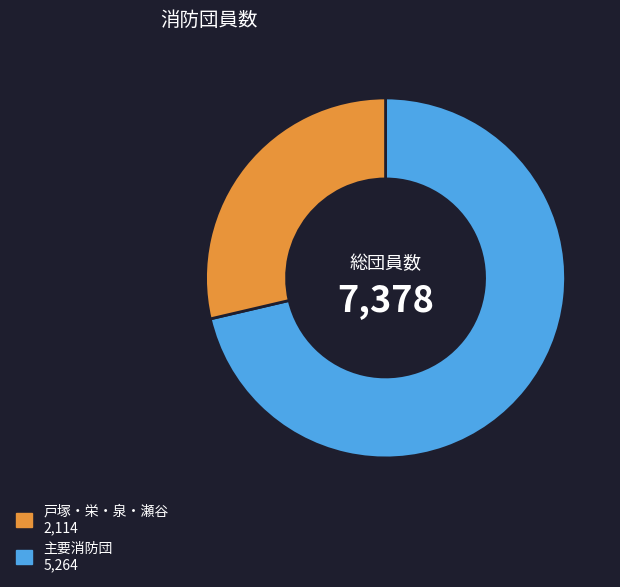

Does any single category account for the majority?

Yes